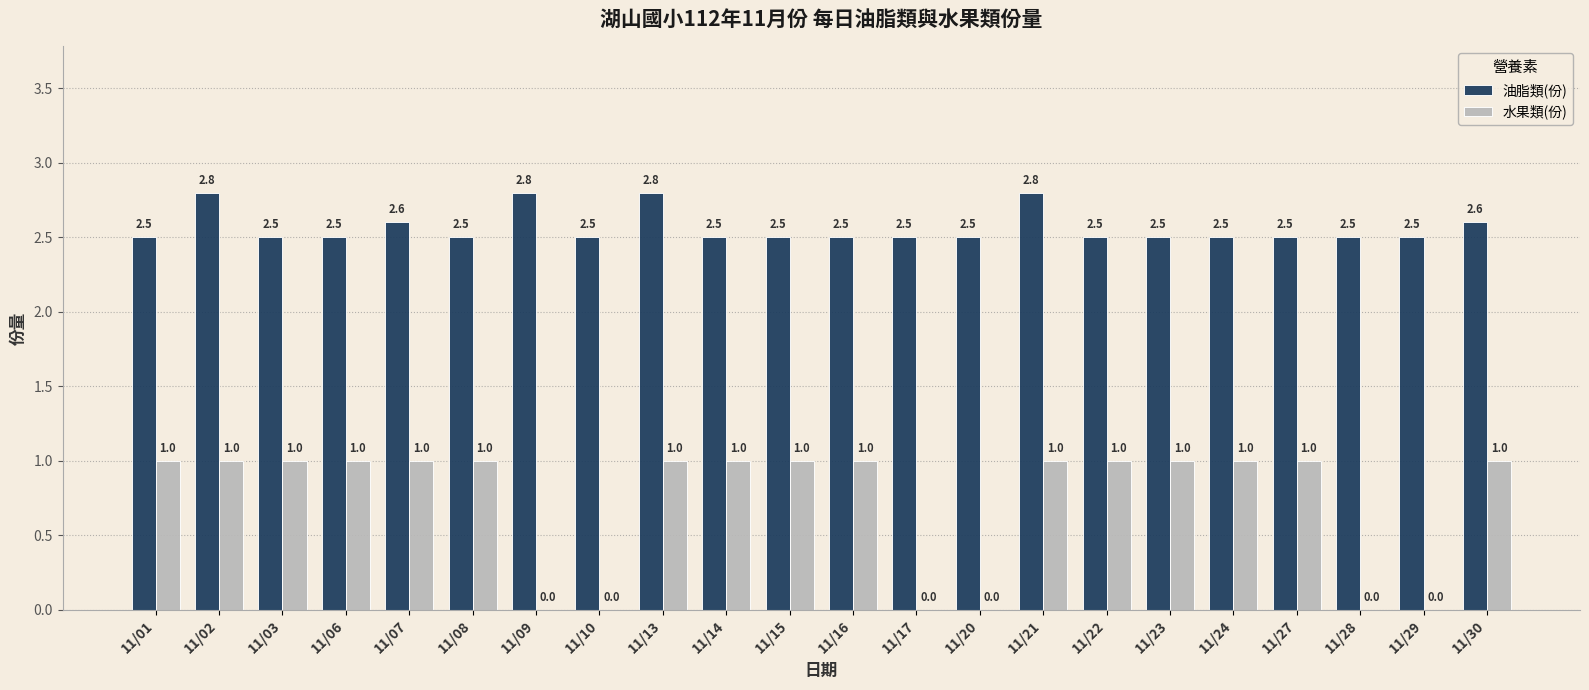

Reading left to right, transcribe all the data shown in this chart.

油脂類(份): 11/01=2.5	11/02=2.8	11/03=2.5	11/06=2.5	11/07=2.6	11/08=2.5	11/09=2.8	11/10=2.5	11/13=2.8	11/14=2.5	11/15=2.5	11/16=2.5	11/17=2.5	11/20=2.5	11/21=2.8	11/22=2.5	11/23=2.5	11/24=2.5	11/27=2.5	11/28=2.5	11/29=2.5	11/30=2.6
水果類(份): 11/01=1.0	11/02=1.0	11/03=1.0	11/06=1.0	11/07=1.0	11/08=1.0	11/09=0.0	11/10=0.0	11/13=1.0	11/14=1.0	11/15=1.0	11/16=1.0	11/17=0.0	11/20=0.0	11/21=1.0	11/22=1.0	11/23=1.0	11/24=1.0	11/27=1.0	11/28=0.0	11/29=0.0	11/30=1.0